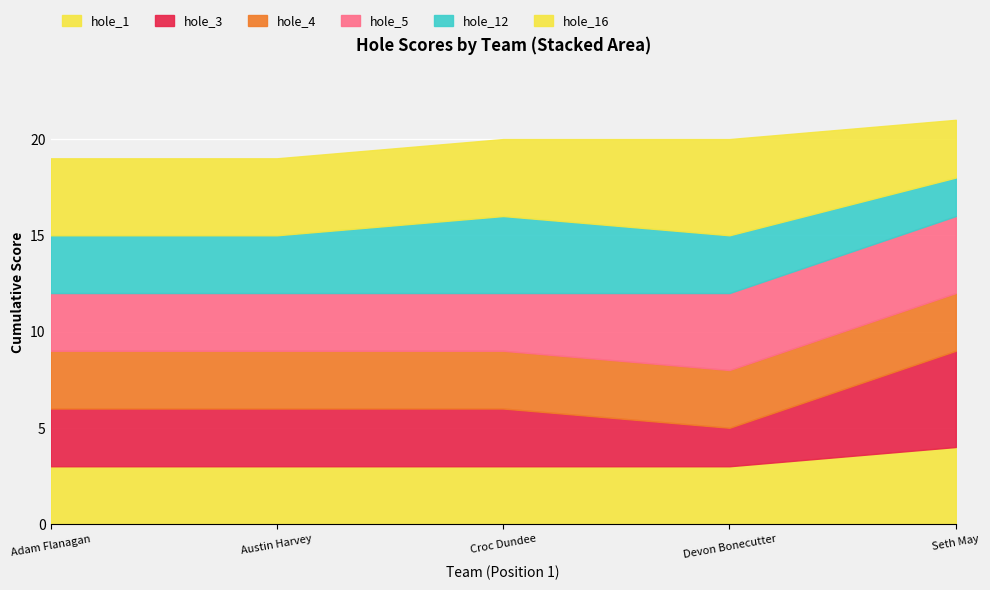

What is the sum of all hole_4 values?

15